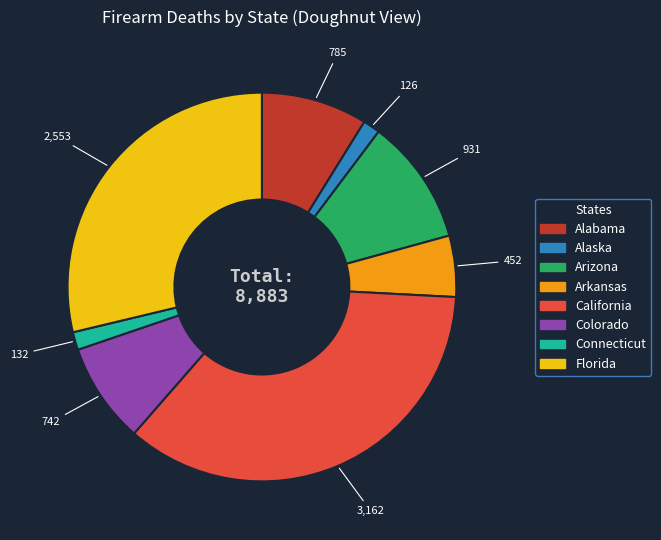

Does any single category account for the majority?

No